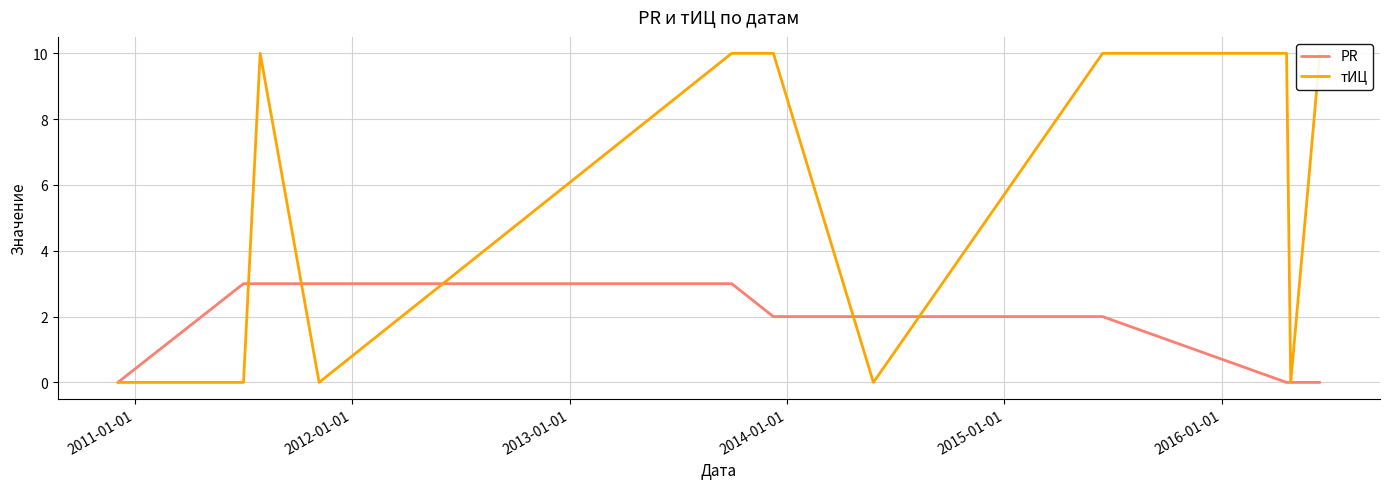

How many lines are shown in the chart?

2